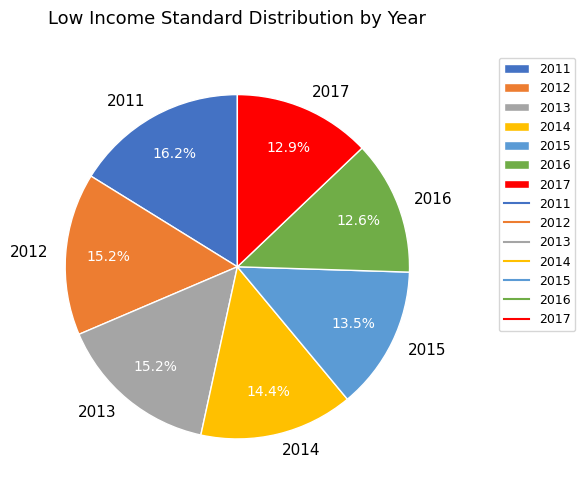

To the nearest percent, what is the combined percentage of 2011 and 2016?

29%